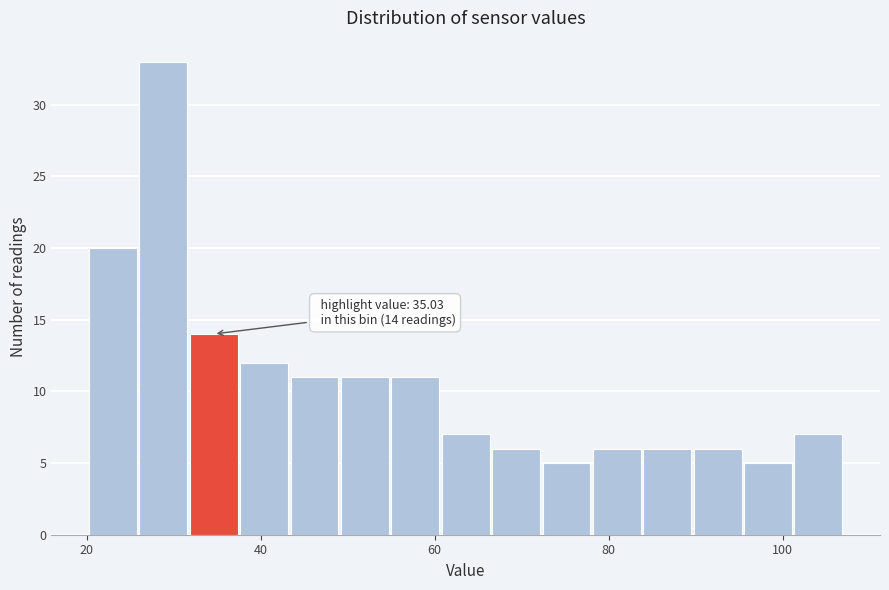

Read against the x-axis, roughly where is the centre of the tallest bar?

28